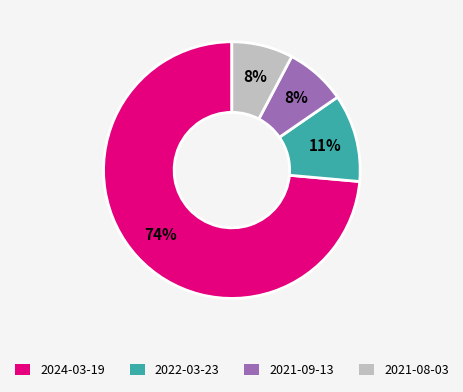

Which category accounts for the majority?

2024-03-19